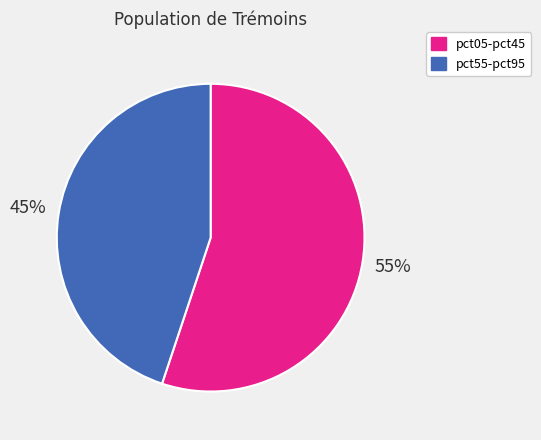

Is the sum of pct05-pct45 and pct55-pct95 greater than half?

Yes